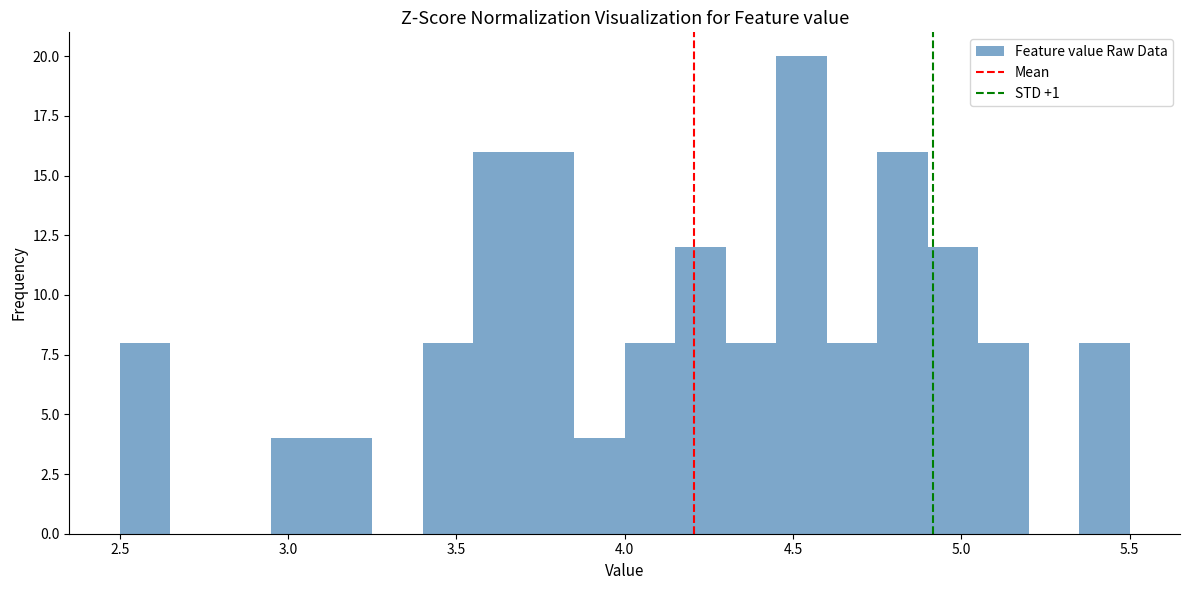

Around what value on the x-axis is the tallest bar? Give the approximate position of its centre, as read against the axis.

4.55